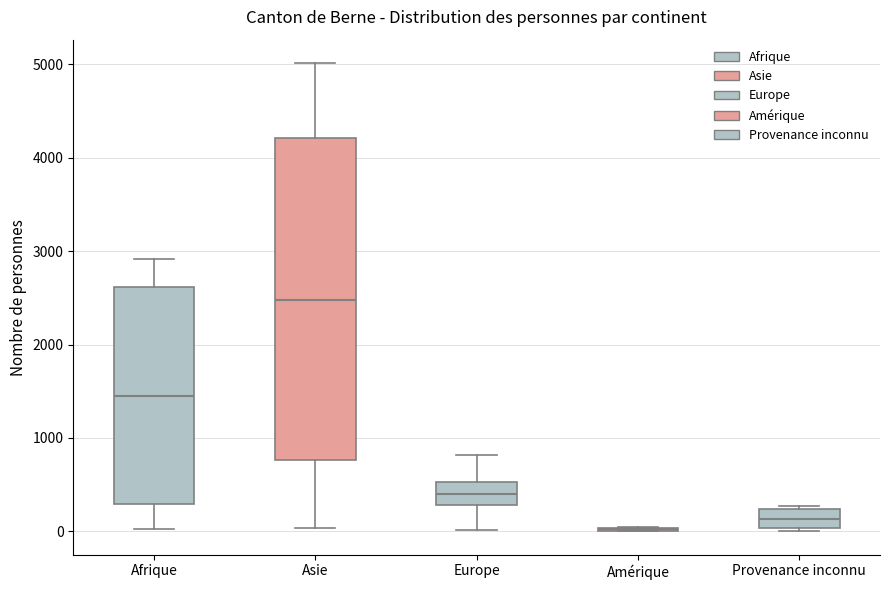

Reading left to right, read every box against the y-axis: the position of its median line, the range the box covers, and the ends of its whiskers. The values are not printed on the chart, so give them approximately, as read against the axis.

Afrique: median 1400, box 300 to 2600, whiskers 0 to 2900
Asie: median 2500, box 800 to 4200, whiskers 0 to 5000
Europe: median 400, box 300 to 500, whiskers 0 to 800
Amérique: box collapsed to a line at 0, whiskers 0 to 0
Provenance inconnu: median 100, box 0 to 200, whiskers 0 to 300